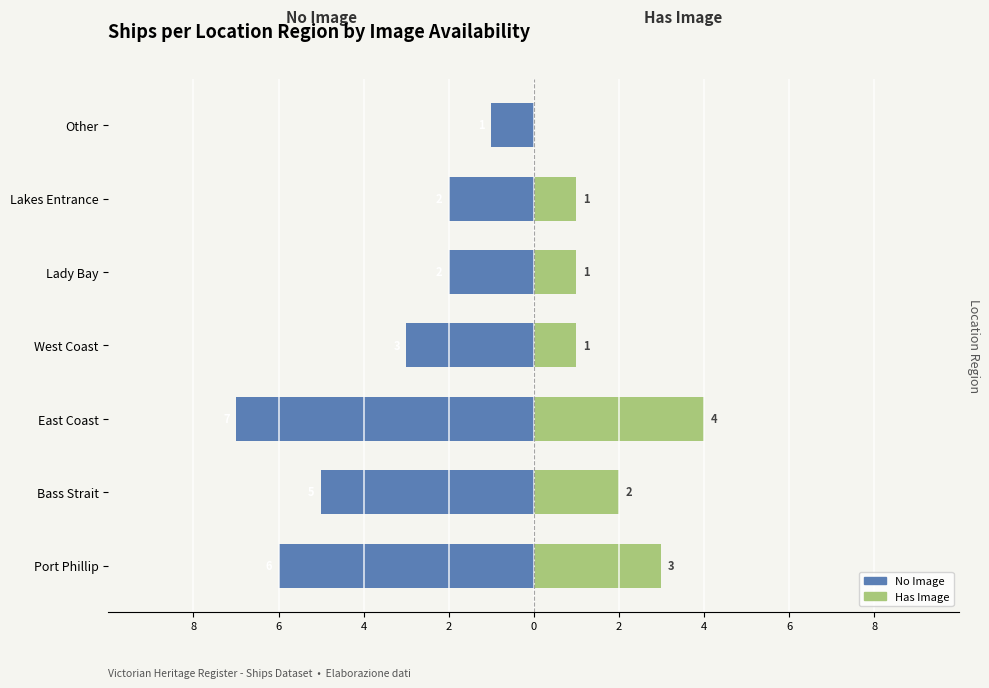

What is the highest value of the Has Image (Victorian HR) series?

4